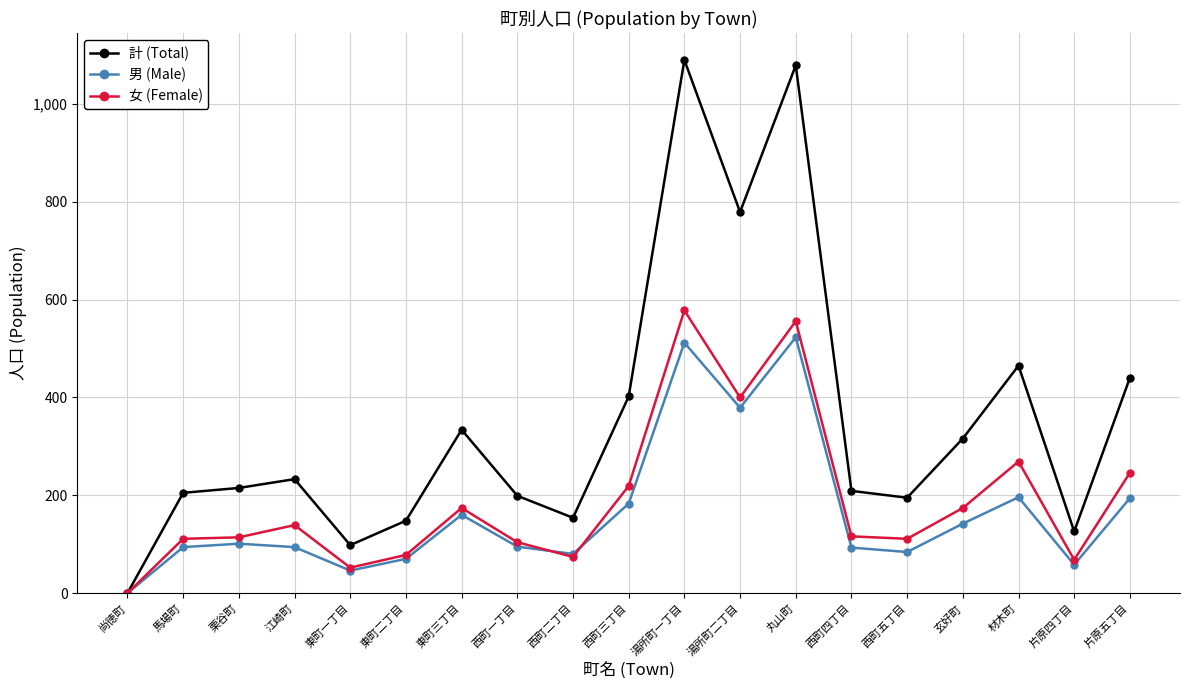

What is the spread (max minus min) of values at 東町三丁目?

174